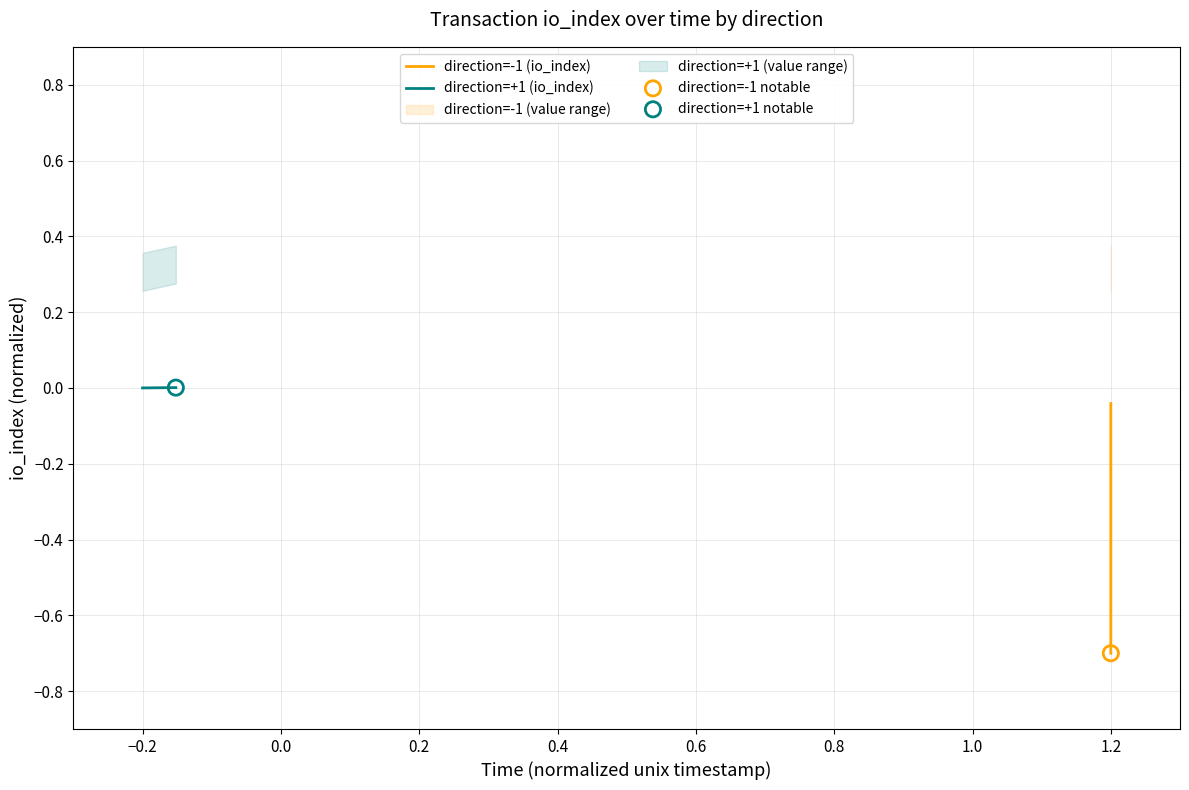

Which series has the largest Y range (max minus min)?

direction=-1 (io_index)